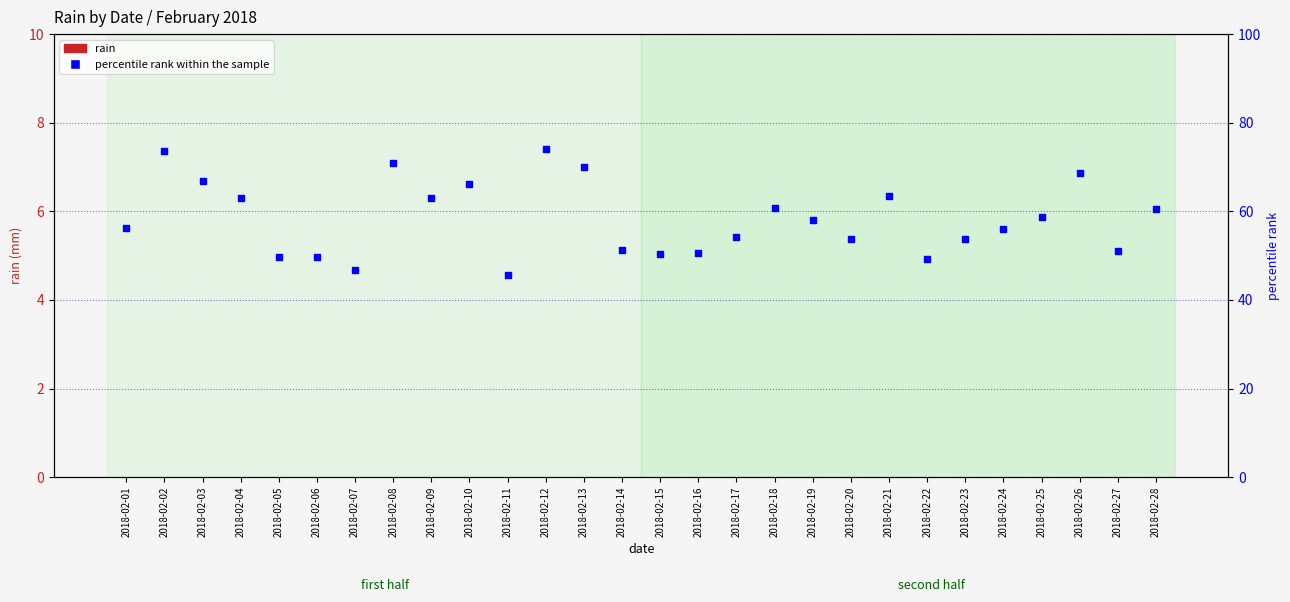

What are all the series names shown in the legend?

rain, percentile rank within the sample